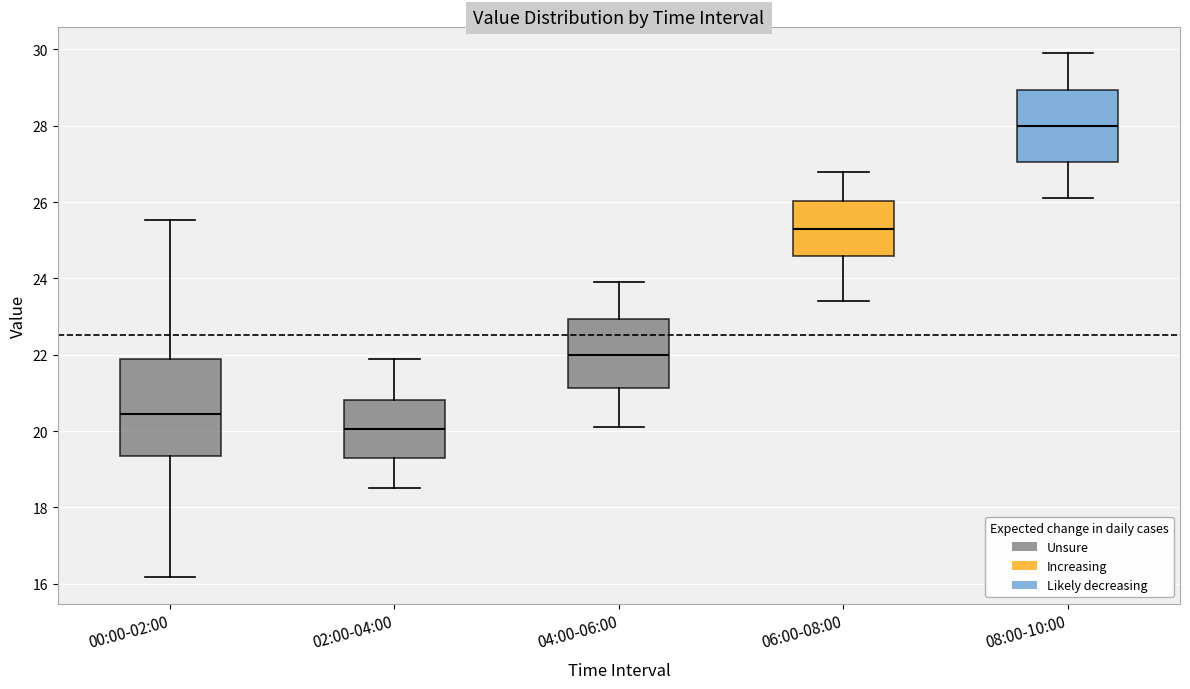

Where does the median line of the box for 00:00-02:00 sit on the y-axis? The values are not printed on the chart, so give them approximately, as read against the axis.

20.4